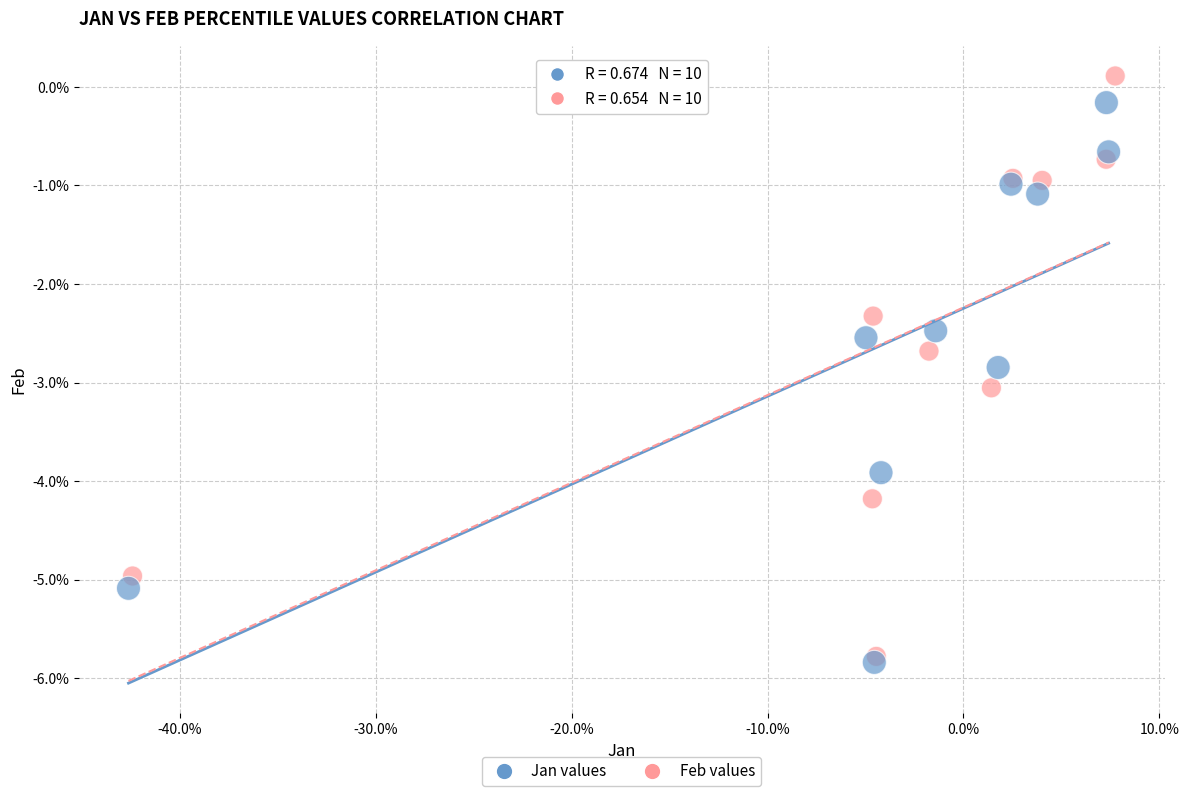

Which series has the widest spread of Y values?

Feb values